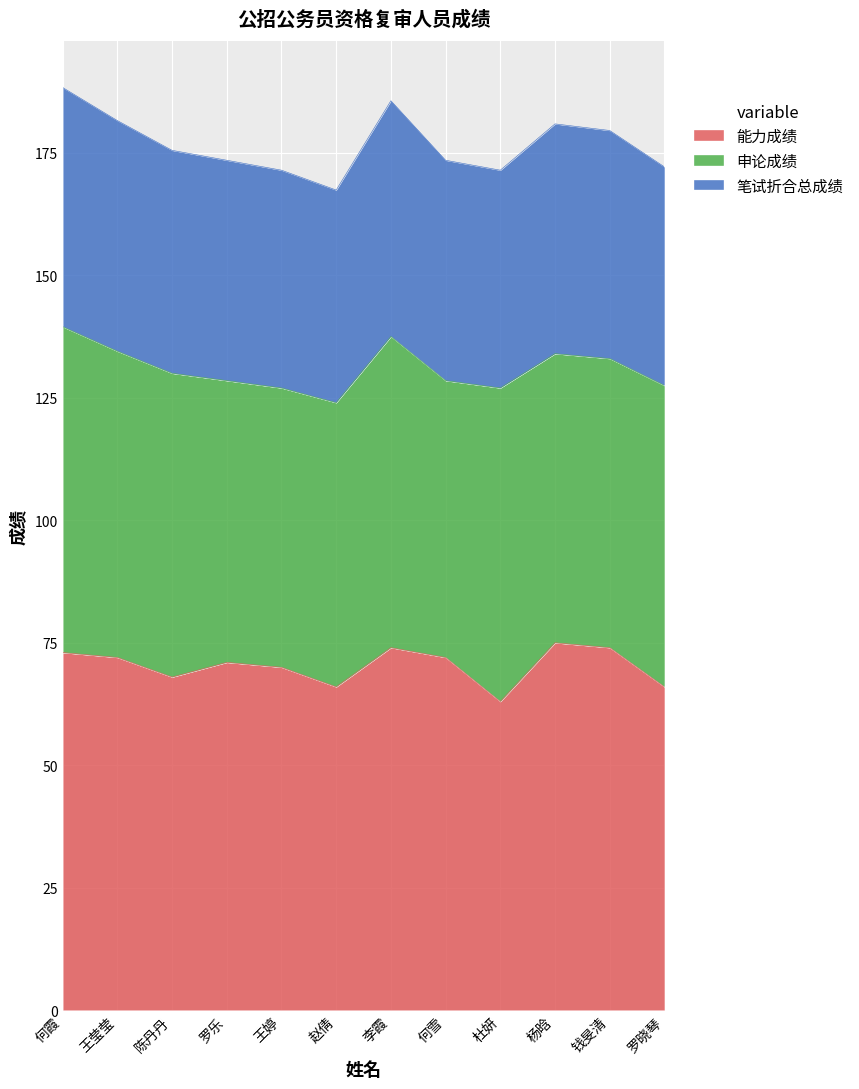

Which series changed the most between 钱旻清 and 罗晓琴?

能力成绩